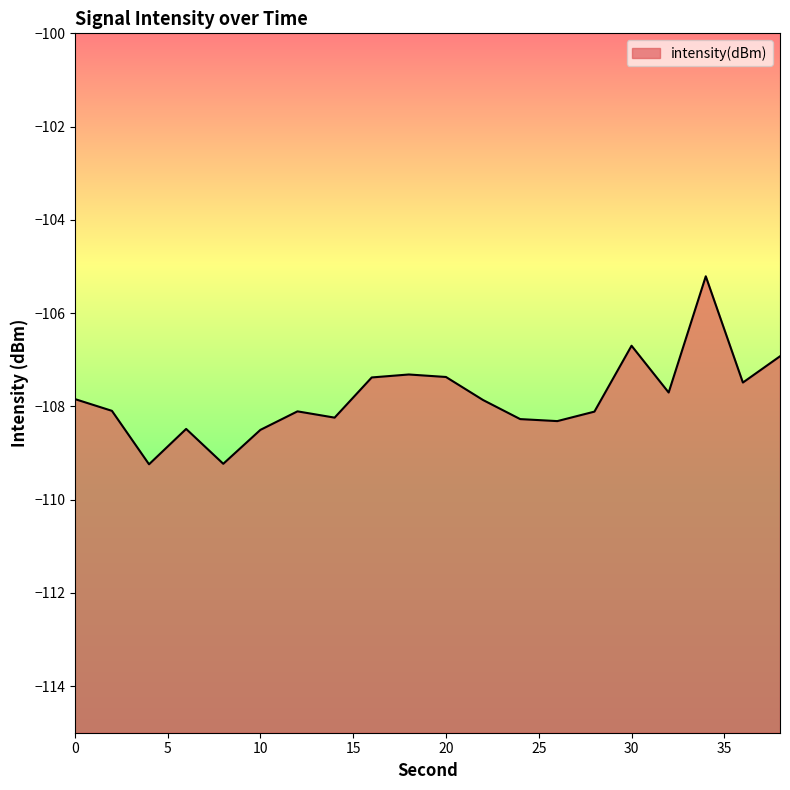

How many data points are above -107?

3